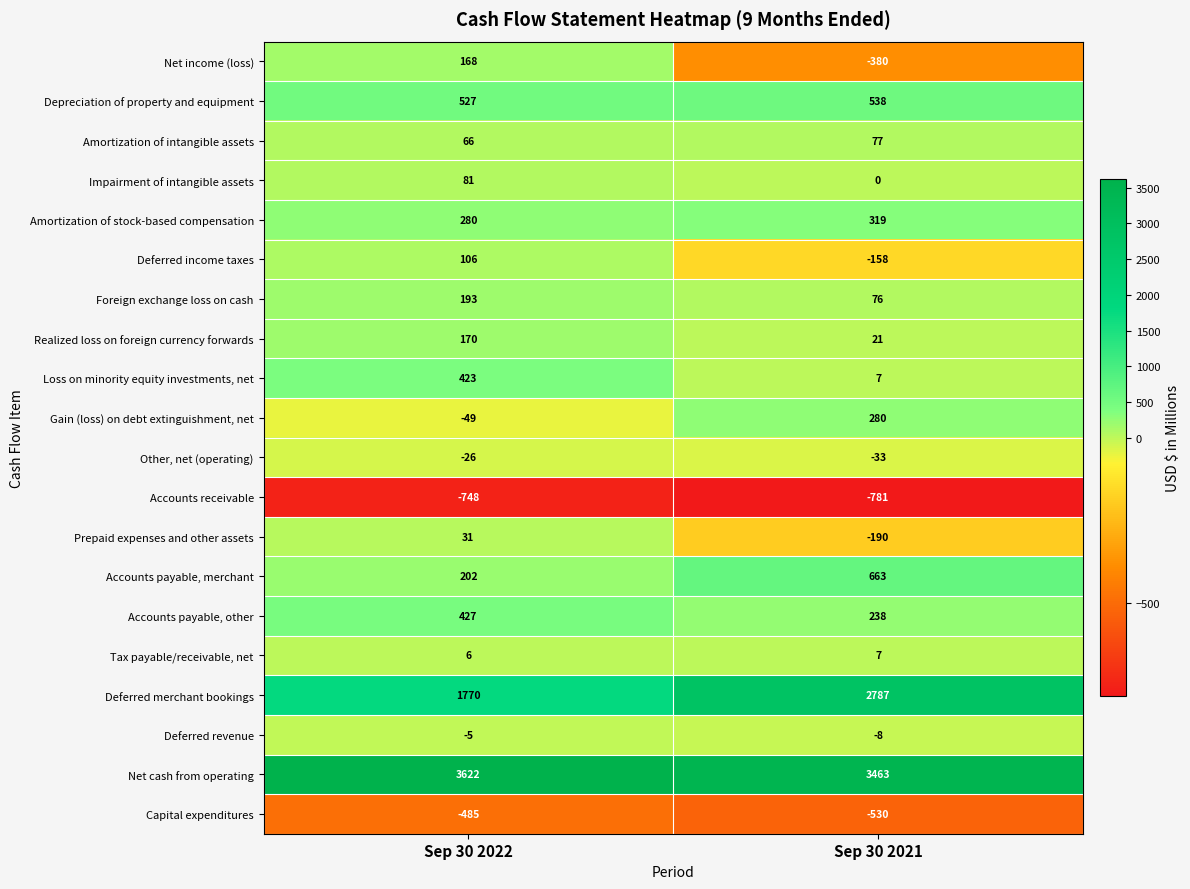

Is it true that Capital expenditures equals -823 at Sep 30 2022?

False